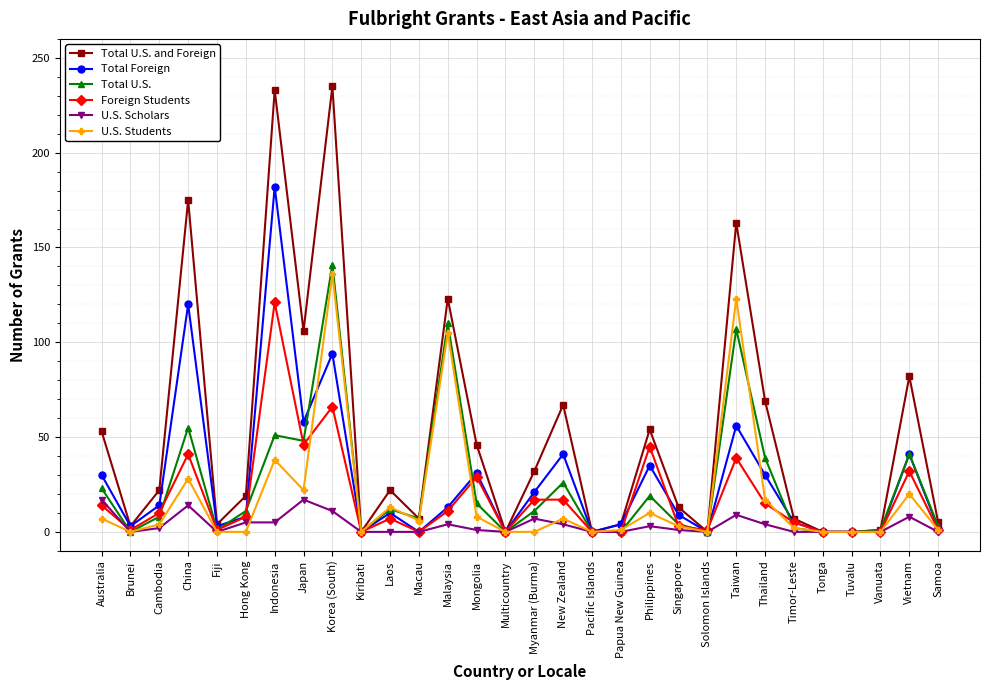

What is the difference between the Total Foreign values at Brunei and Multicountry?

3